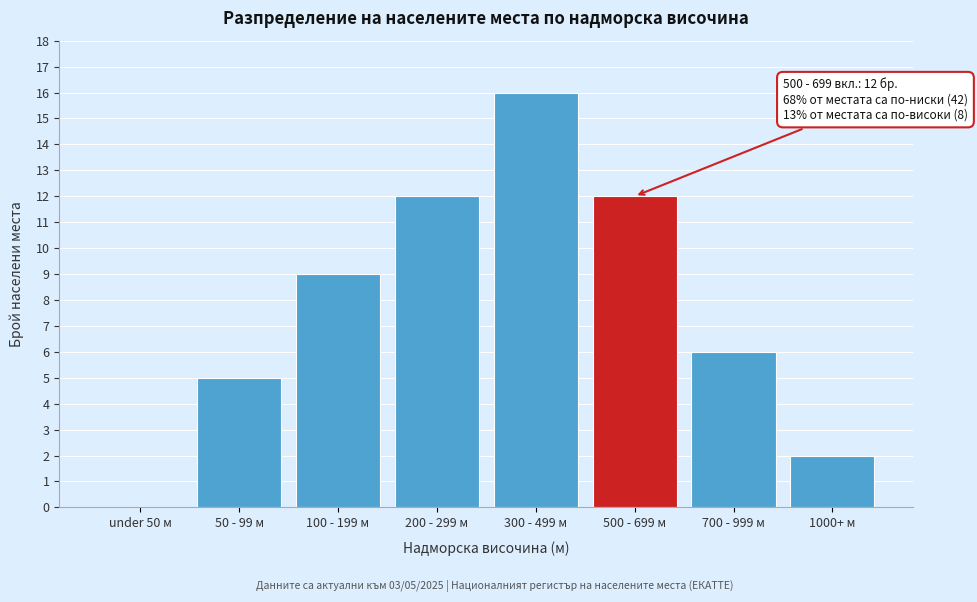

Reading right to left, list all the values displayed in this chart.

1000+ м=2	700 - 999 м=6	500 - 699 м=12	300 - 499 м=16	200 - 299 м=12	100 - 199 м=9	50 - 99 м=5	under 50 м=0